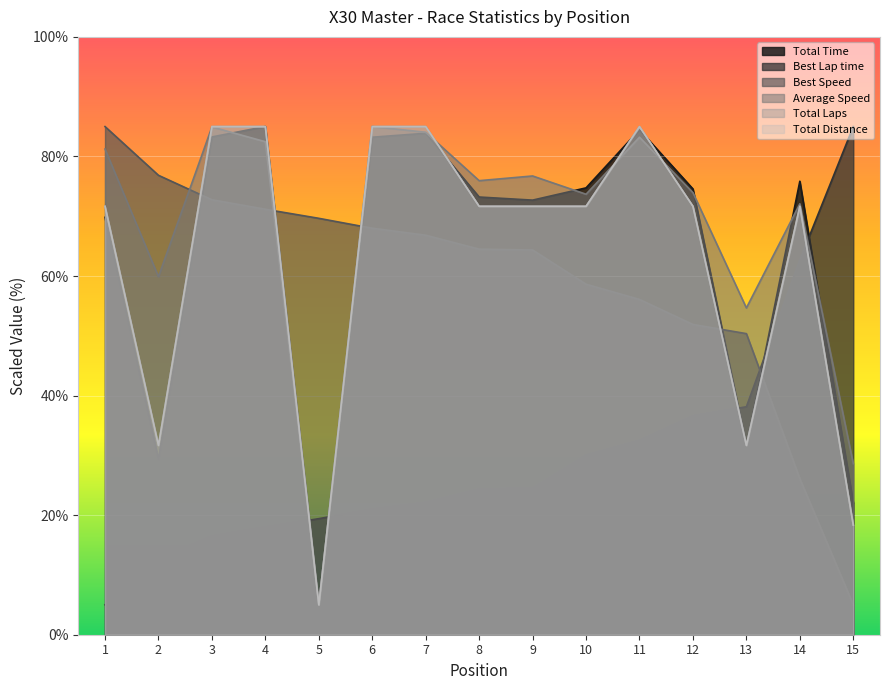

What is the greatest value displayed?

85.0